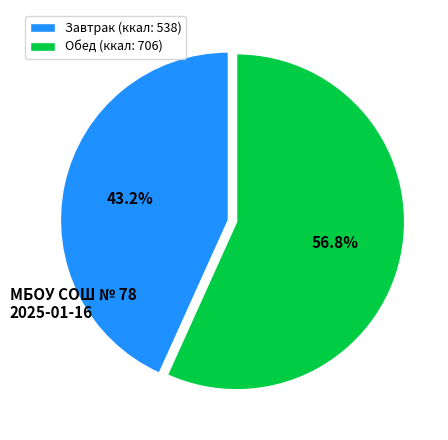

Is there a majority slice in this chart?

Yes